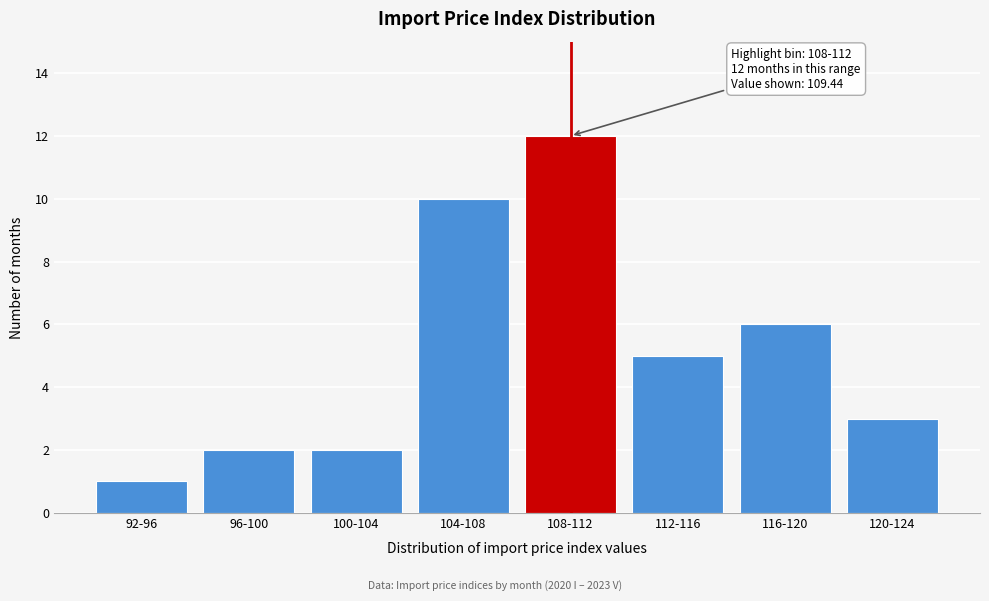

Reading right to left, transcribe all the data shown in this chart.

120-124=3	116-120=6	112-116=5	108-112=12	104-108=10	100-104=2	96-100=2	92-96=1